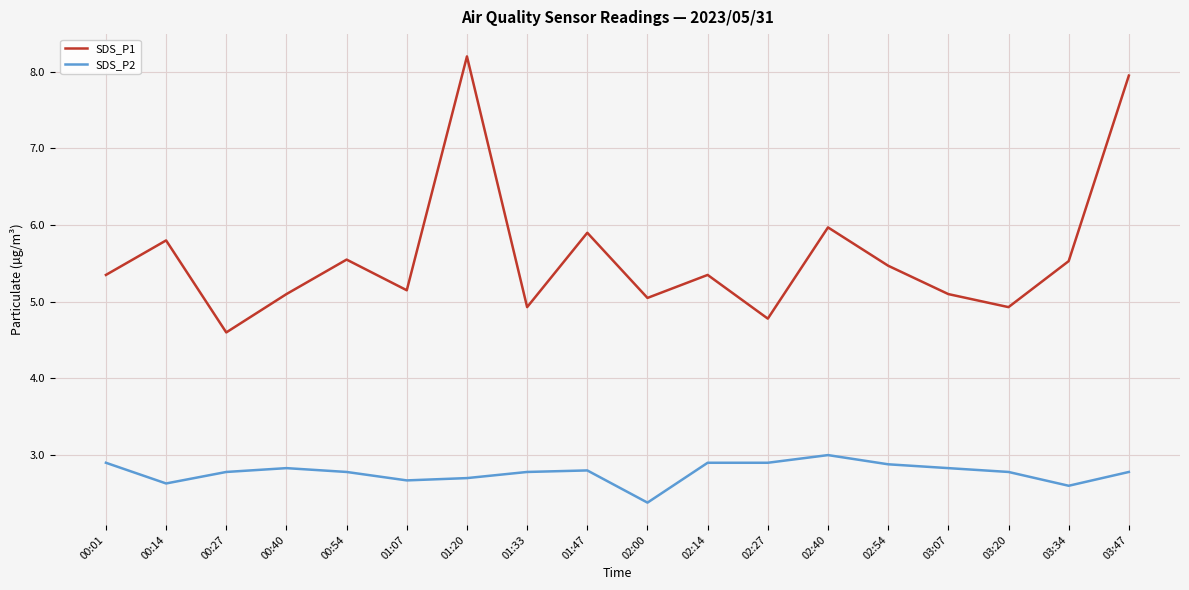

What is the difference between the maximum and minimum values in the SDS_P2 series?

0.6